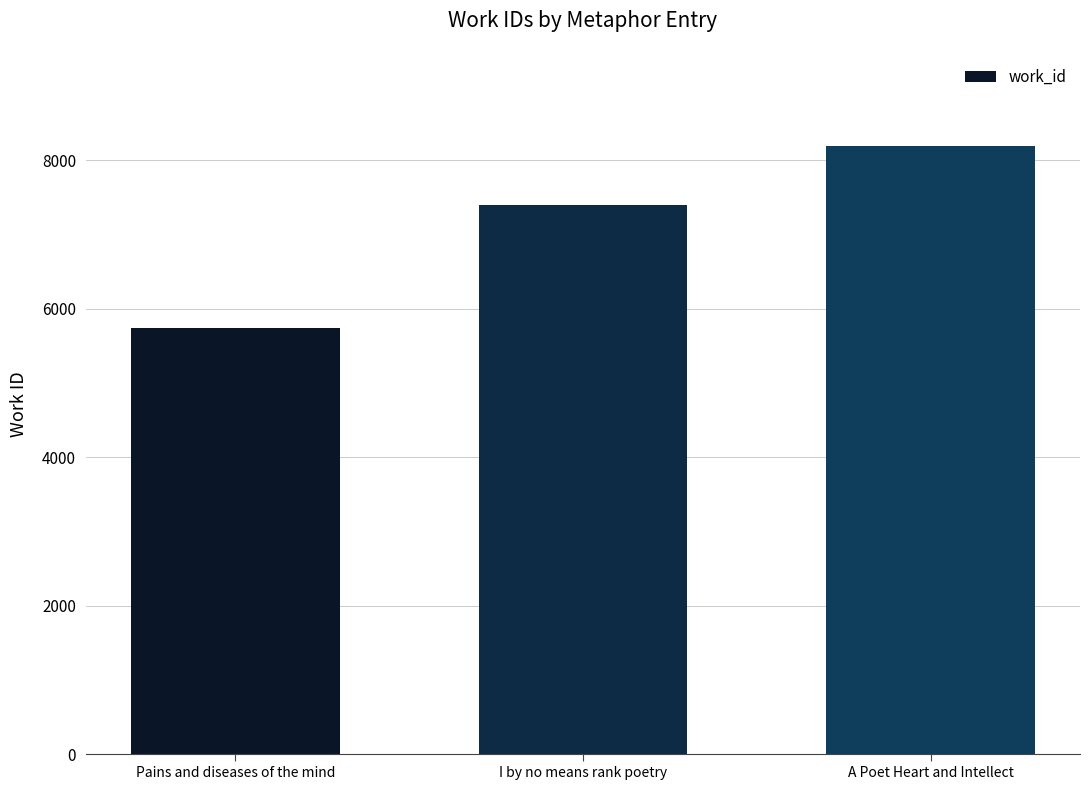

Where is the data nearest to the value 6965?

I by no means rank poetry